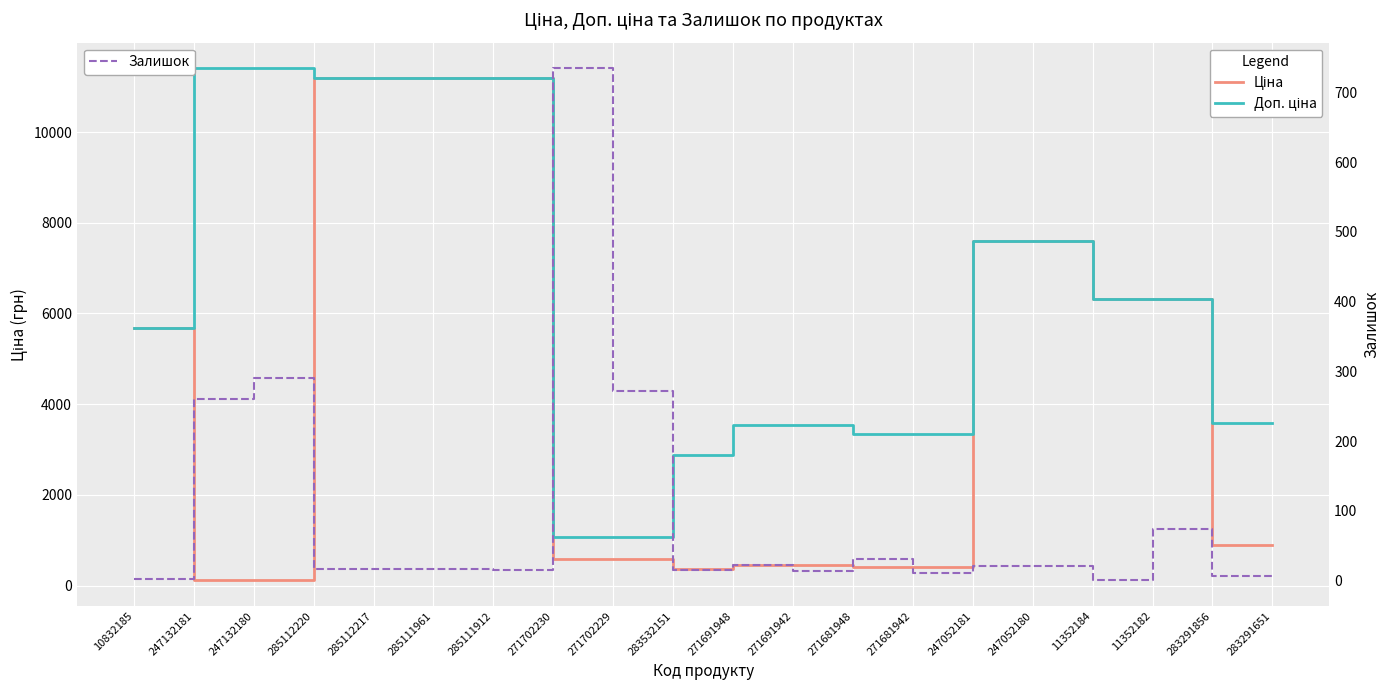

How many data points does each series have?

20